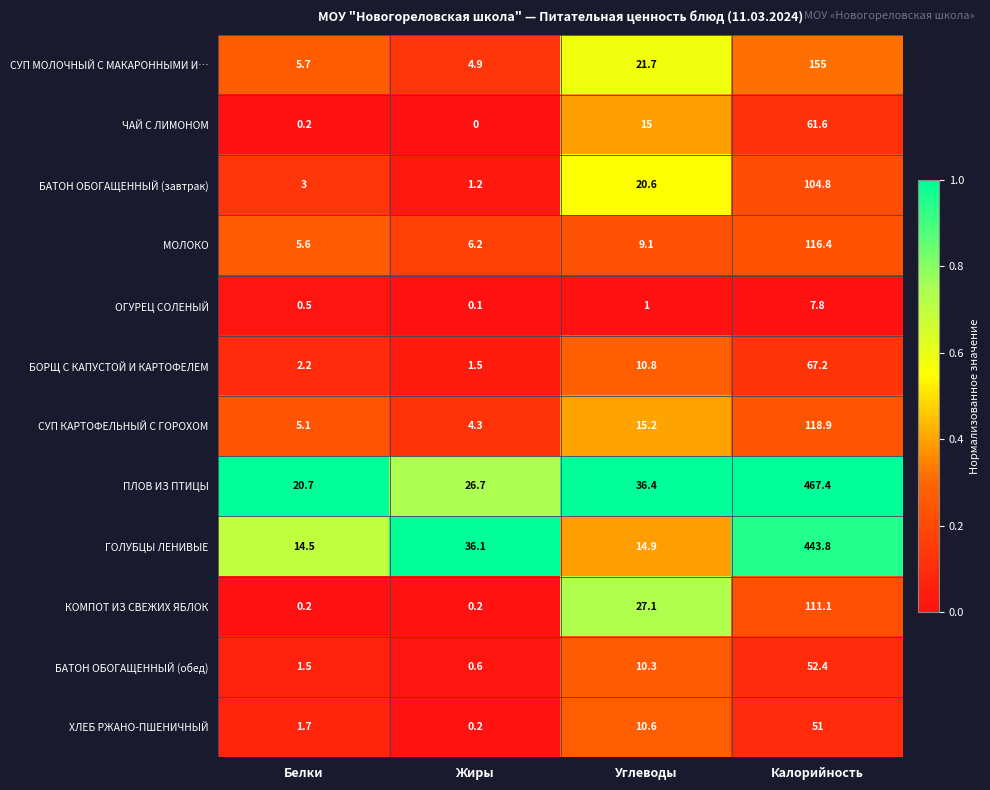

What is the approximate value of БАТОН ОБОГАЩЕННЫЙ (завтрак) at Белки?

3.0